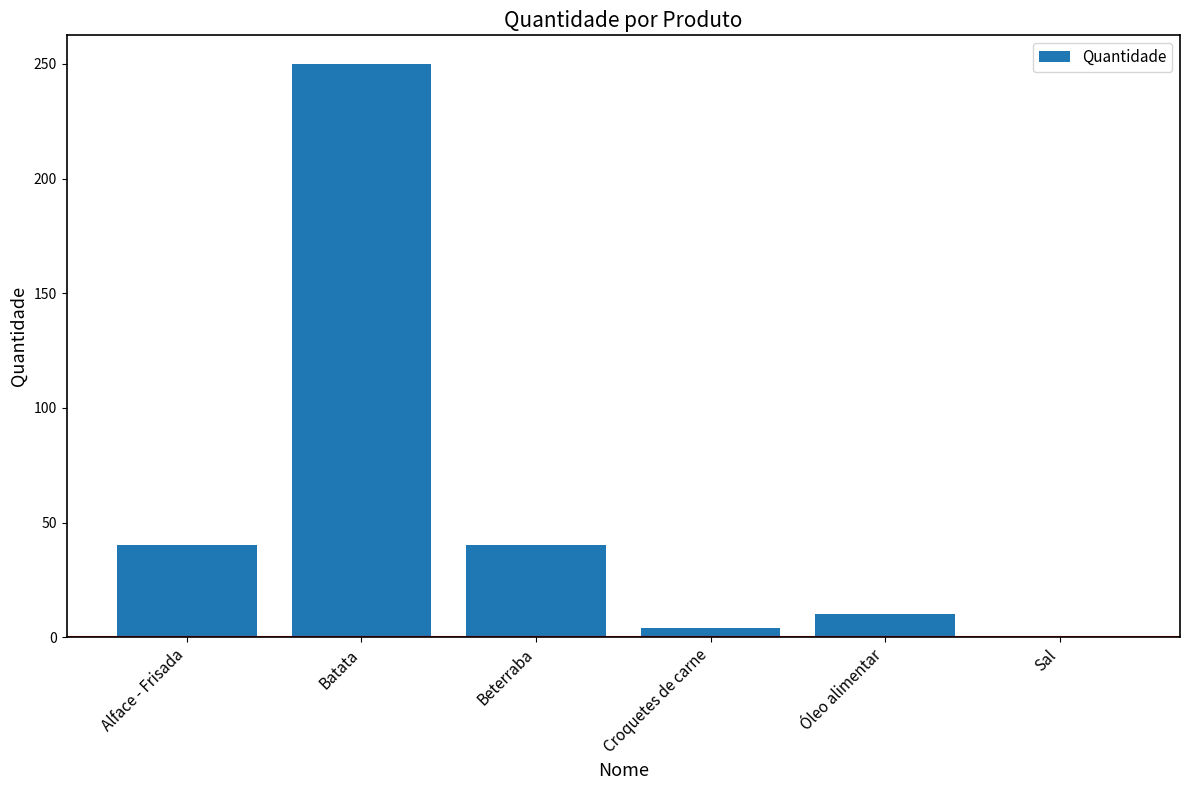

How many data points does each series have?

6